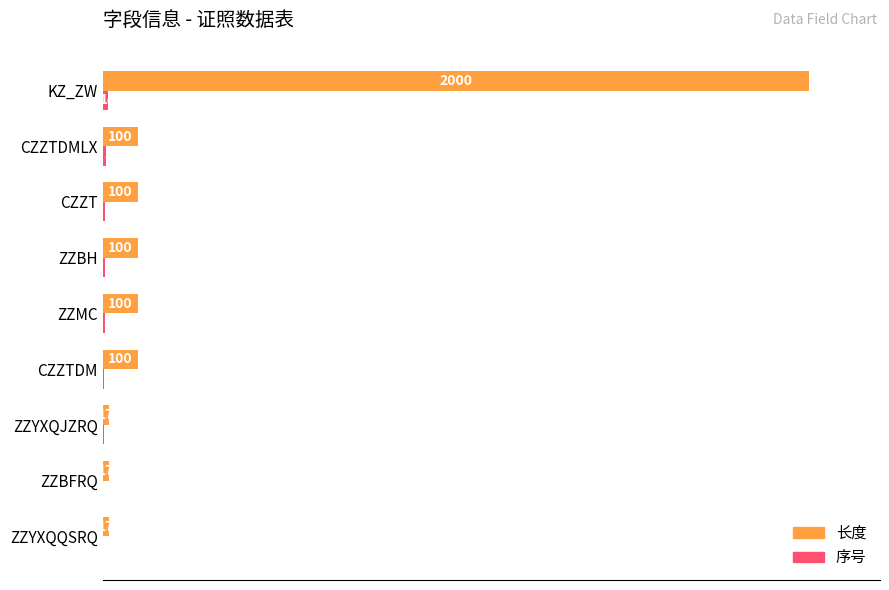

The value of 长度 at KZ_ZW is 2000. True or false?

True